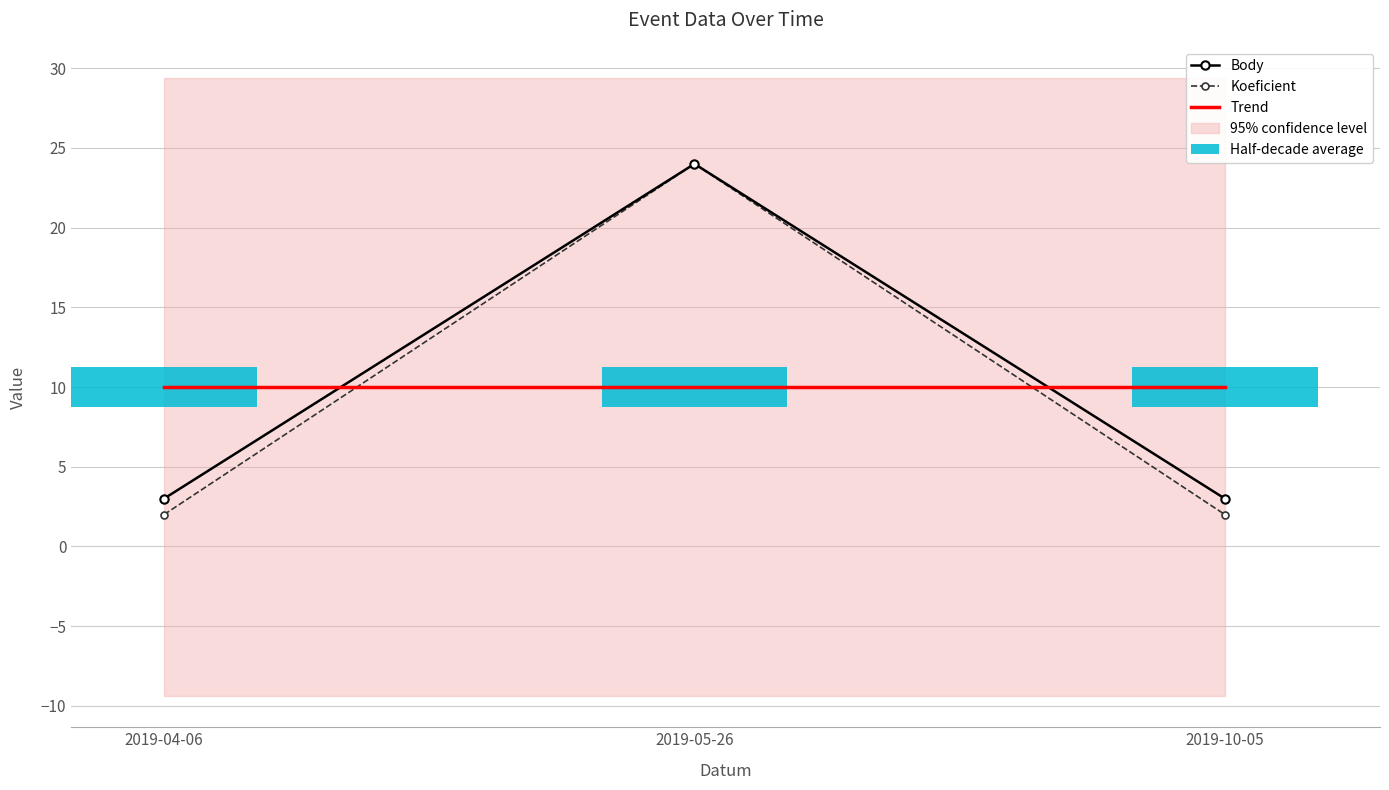

Is it true that Body equals 24 at 2019-05-26?

True